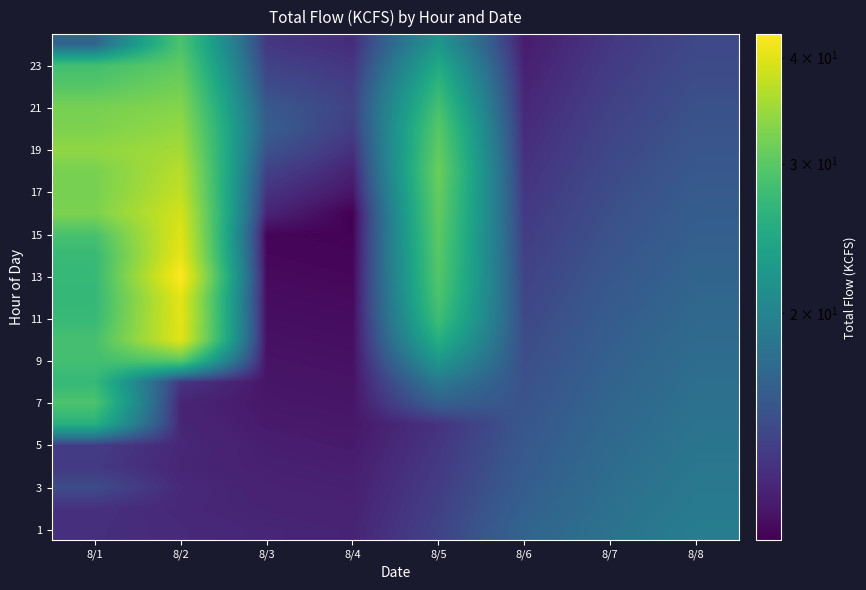

What is the spread (max minus min) of values at 8/1?

20.9